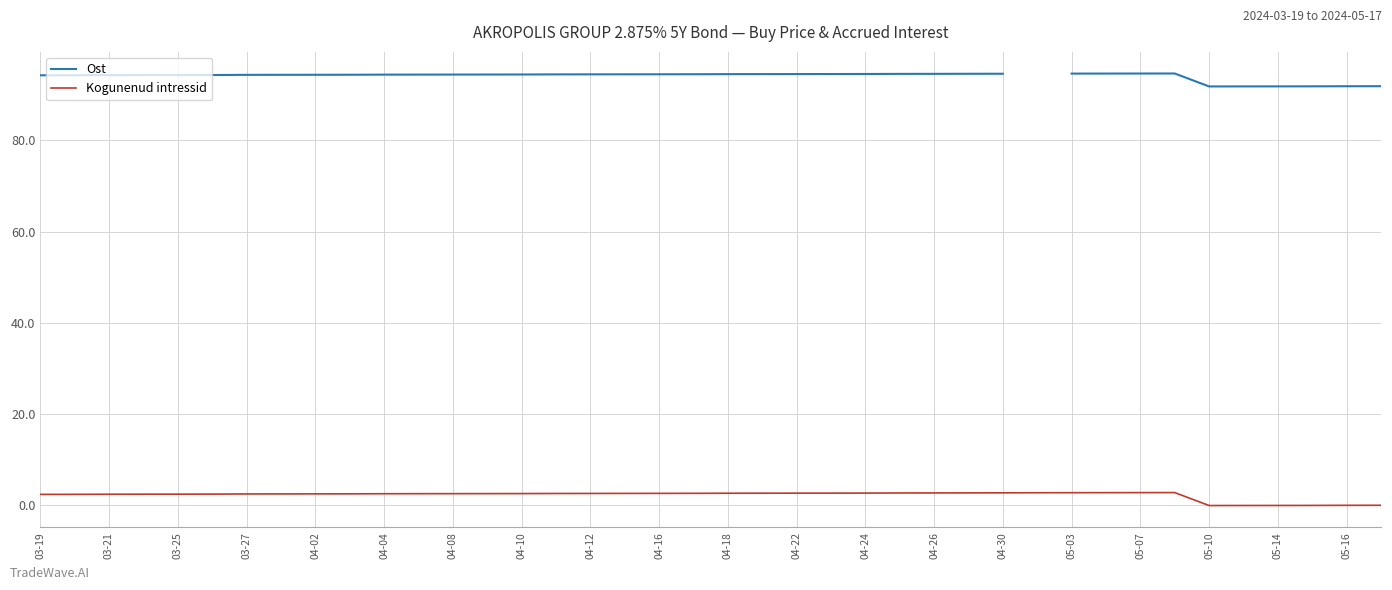

What is the highest value of the Kogunenud intressid series?

2.7